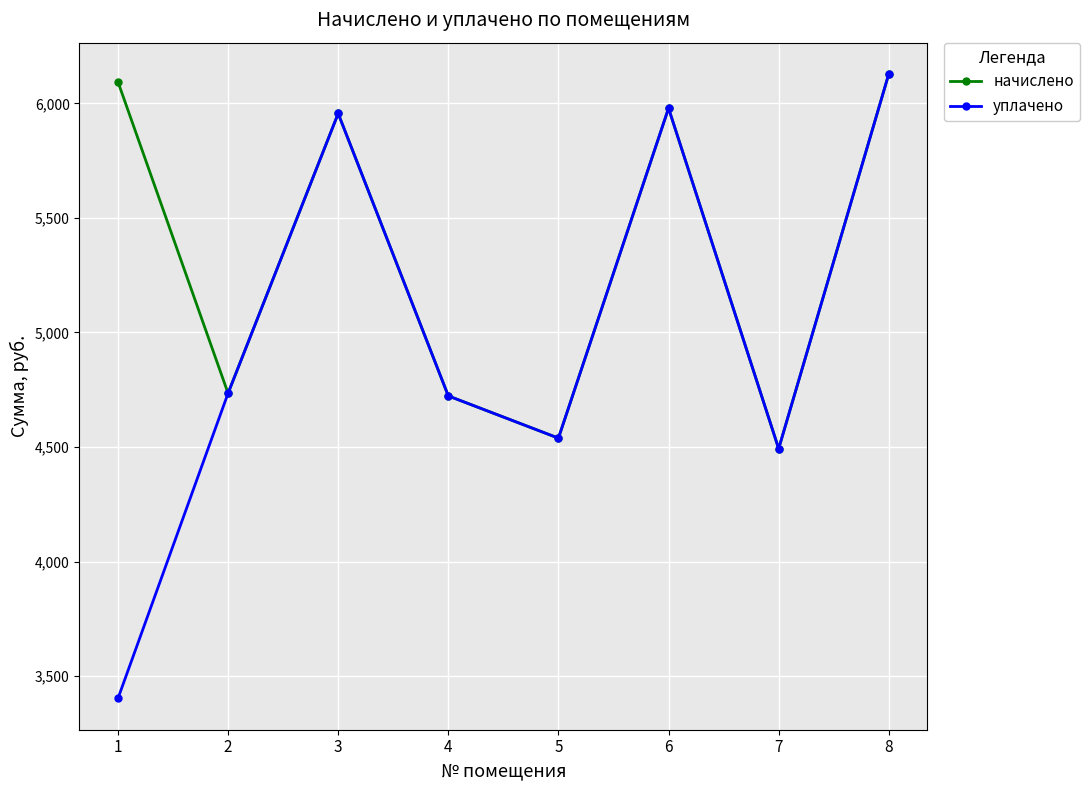

What is the value of the уплачено point at the 8th from the left?

6128.6